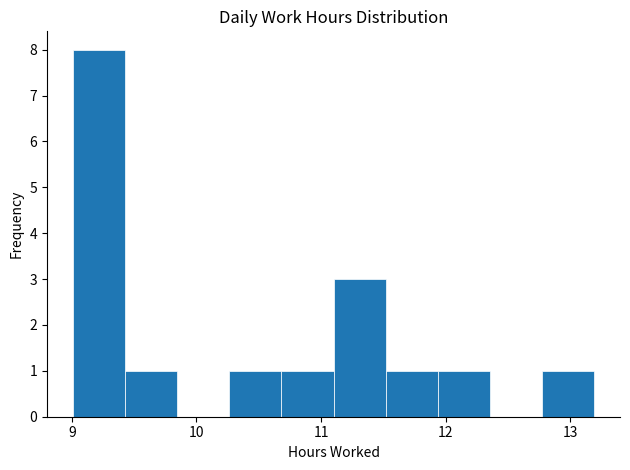

Reading left to right, transcribe this chart: for each bar, give the range it covers on the x-axis and its height. Neither the bar edges nor the heights are printed on the chart, so give them approximately, as read against the axes.

9.0 to 9.4: 8
9.4 to 9.8: 1
9.8 to 10.3: 0
10.3 to 10.7: 1
10.7 to 11.1: 1
11.1 to 11.5: 3
11.5 to 11.9: 1
11.9 to 12.4: 1
12.4 to 12.8: 0
12.8 to 13.2: 1